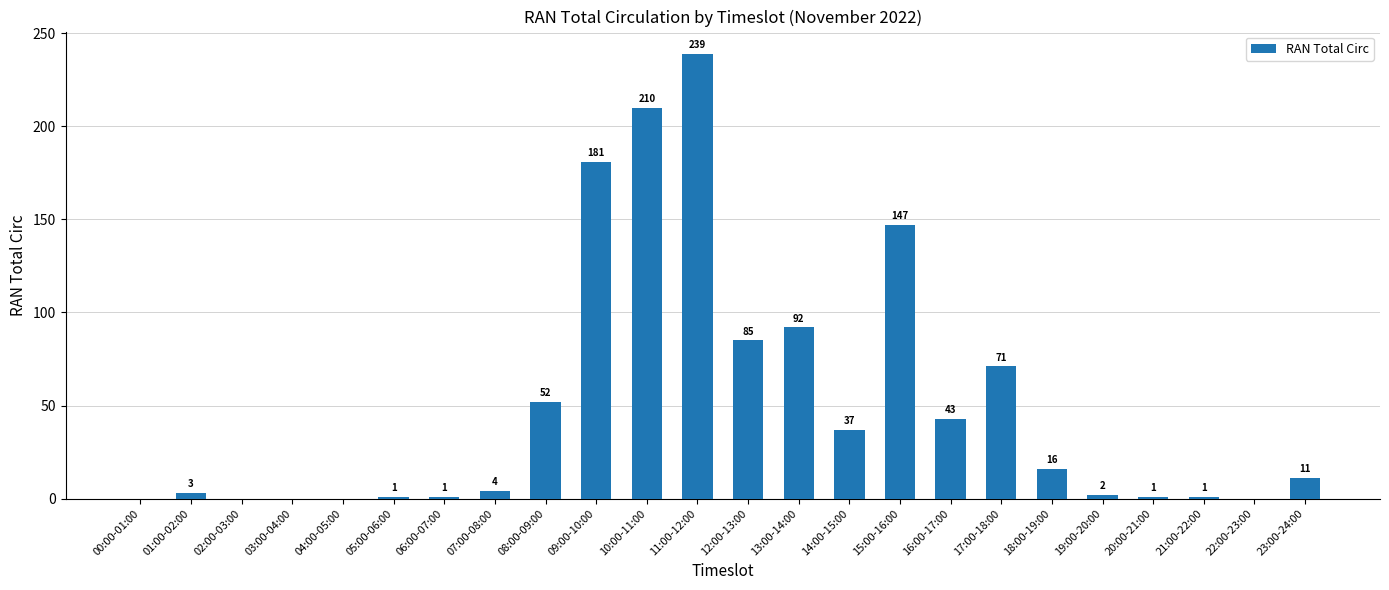

True or false: the data shows 23 at 13:00-14:00.

False